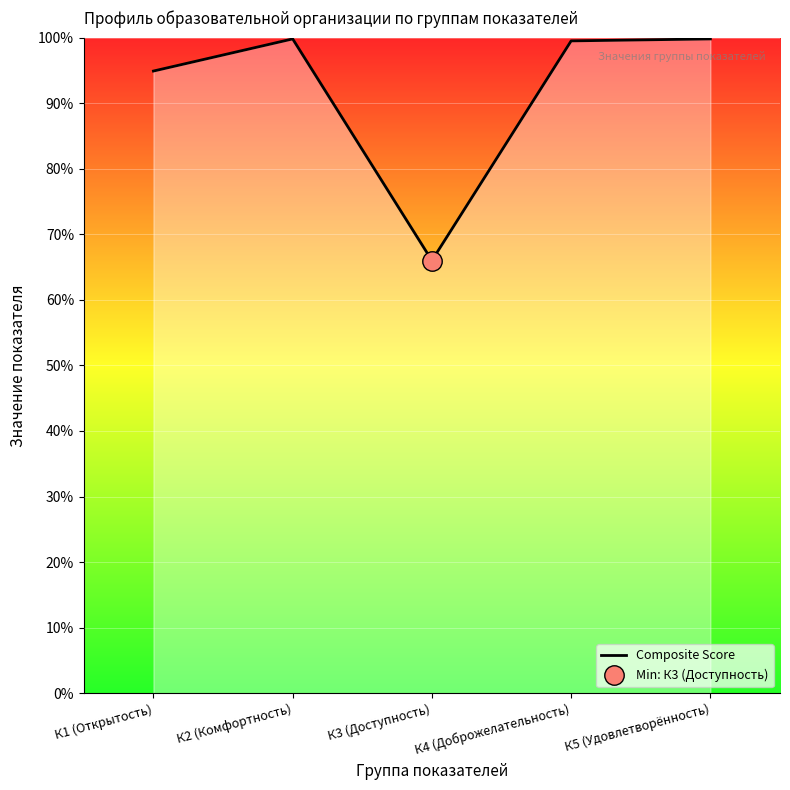

Which has a higher value, К3 (Доступность) or К4 (Доброжелательность)?

К4 (Доброжелательность)